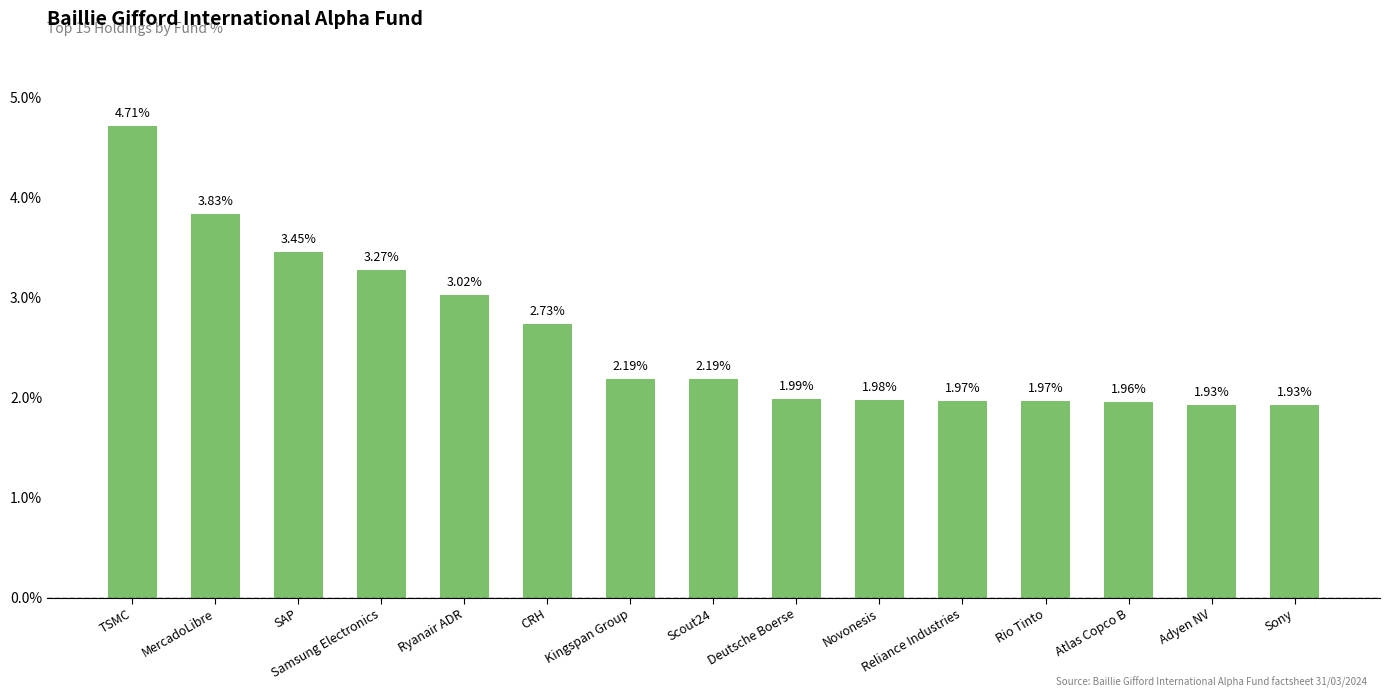

What is the maximum value shown in the chart?

4.7